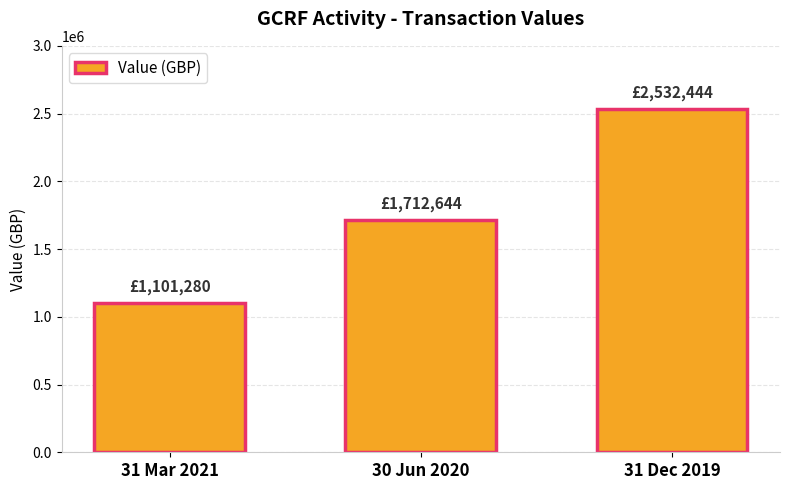

Are the bars grouped side by side (vs. stacked)?

No